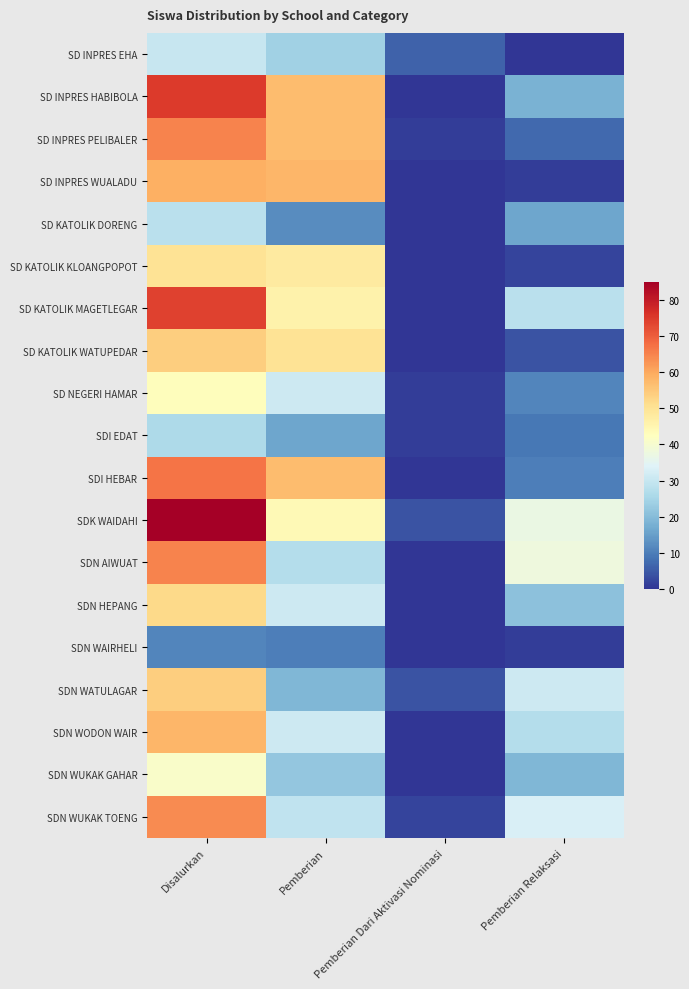

Which series changed the most between Disalurkan and Pemberian?

SDK WAIDAHI